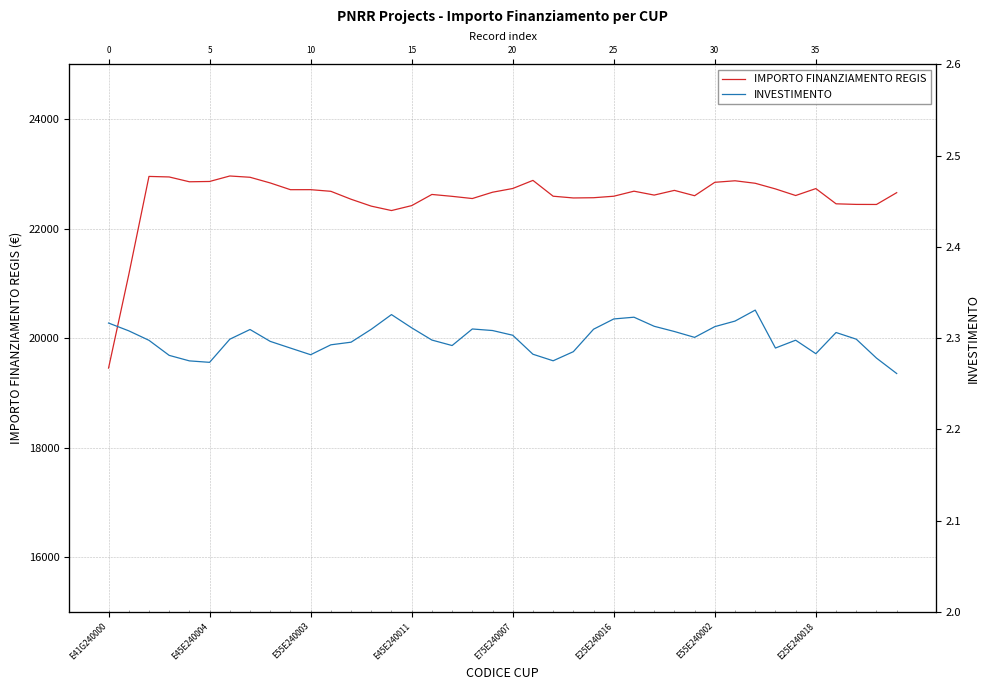

What is the maximum value for IMPORTO FINANZIAMENTO REGIS?

22961.3